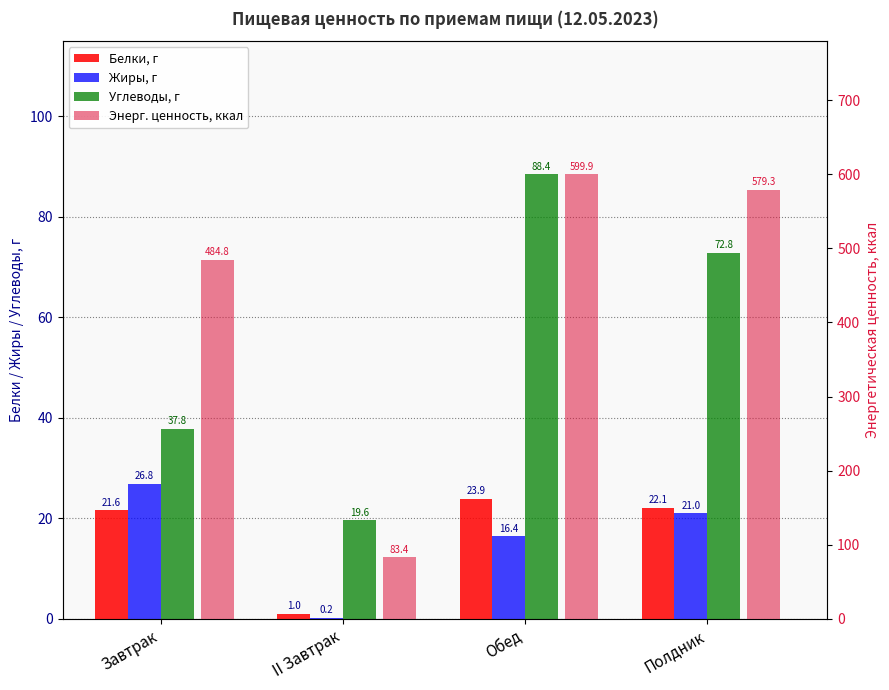

What value does the Белки, г series have at Полдник?

22.1